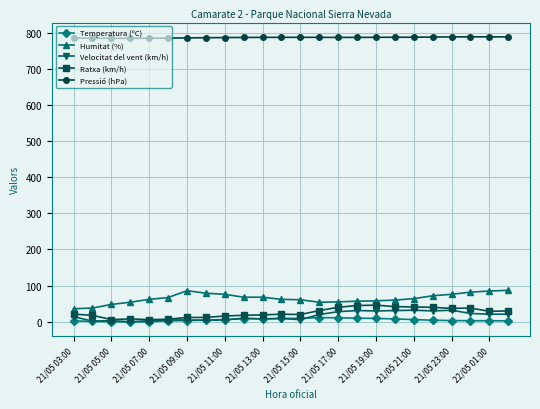

What is the highest value of the Ratxa (km/h) series?

46.0